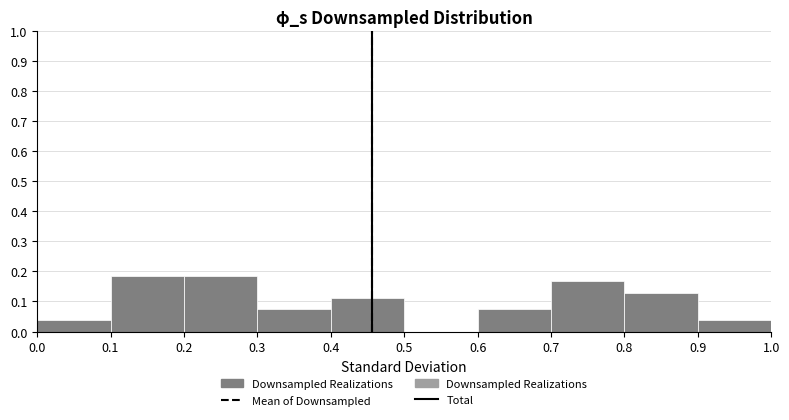

Reading left to right, transcribe this chart: for each bar, give the range it covers on the x-axis and its height. The values are not printed on the chart, so give them approximately, as read against the axis.

0.0 to 0.1: 0.04
0.1 to 0.2: 0.19
0.2 to 0.3: 0.19
0.3 to 0.4: 0.07
0.4 to 0.5: 0.11
0.5 to 0.6: 0
0.6 to 0.7: 0.07
0.7 to 0.8: 0.17
0.8 to 0.9: 0.13
0.9 to 1.0: 0.04